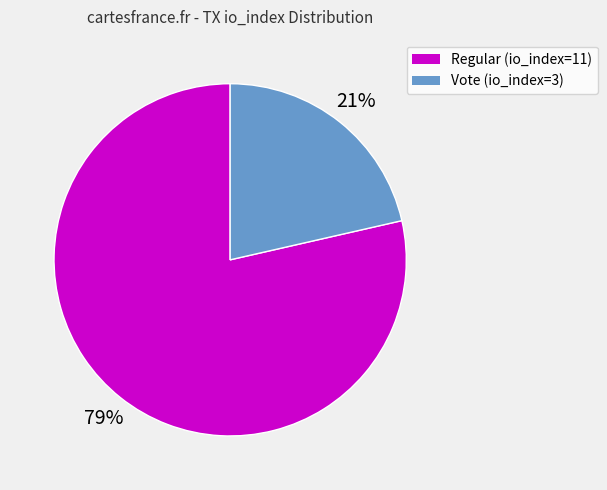

To the nearest percent, what is the combined percentage of Regular (io_index=11) and Vote (io_index=3)?

100%